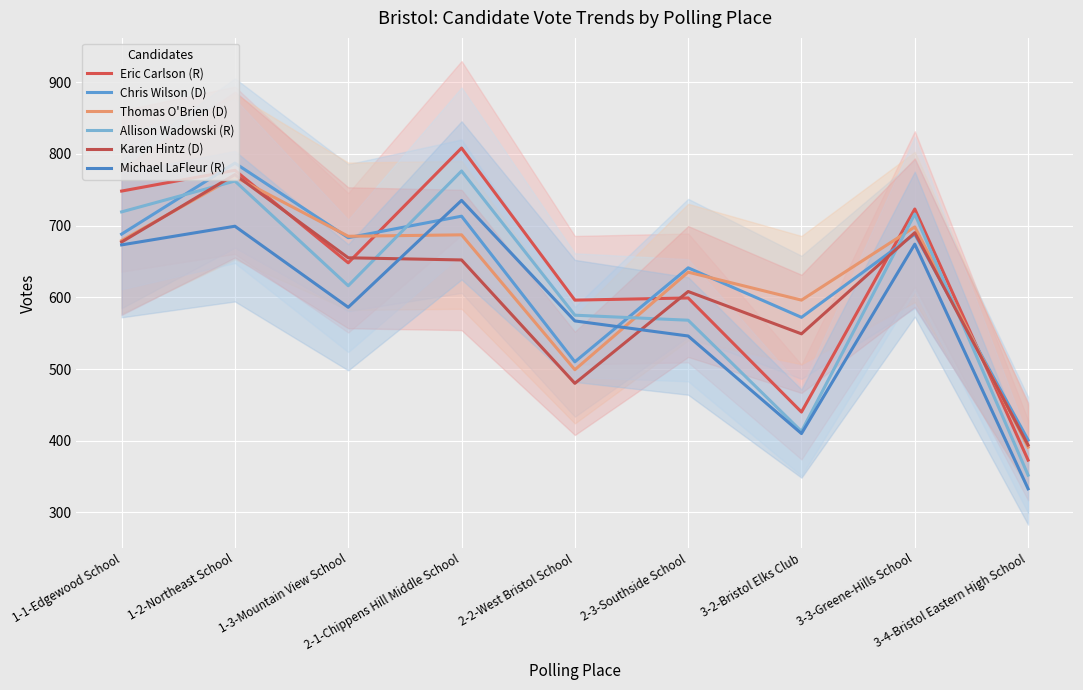

What is the value of the Karen Hintz (D) point at the 1st from the left?

677